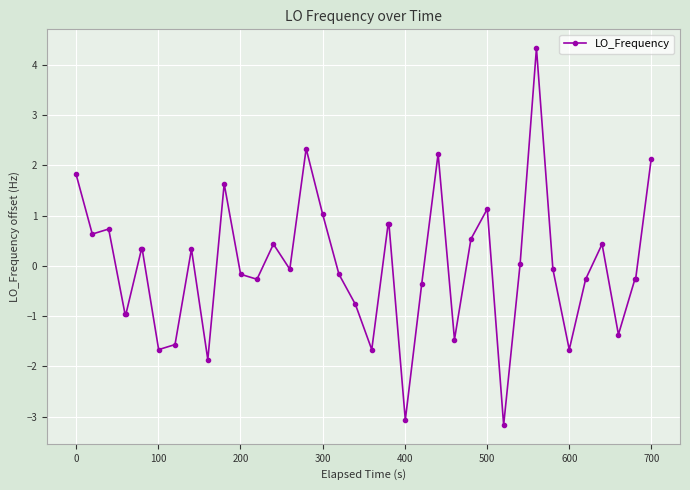

How many distinct data groups are displayed?

1